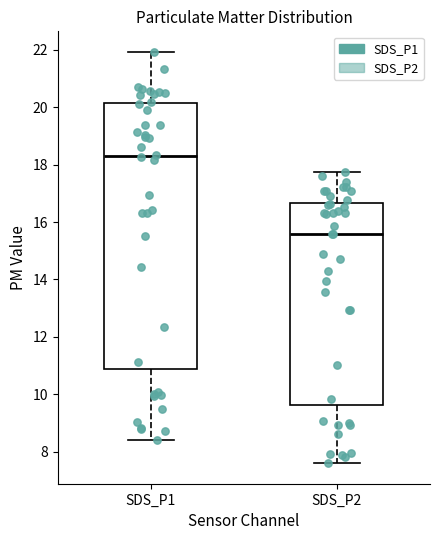

Reading left to right, transcribe this box plot: for each box, give where its median line is, the range the box spans, and where its two whiskers end, as read against the y-axis. The values are not printed on the chart, so give them approximately, as read against the axis.

SDS_P1: median 18.4, box 10.8 to 20.2, whiskers 8.4 to 22.0
SDS_P2: median 15.6, box 9.6 to 16.6, whiskers 7.6 to 17.8